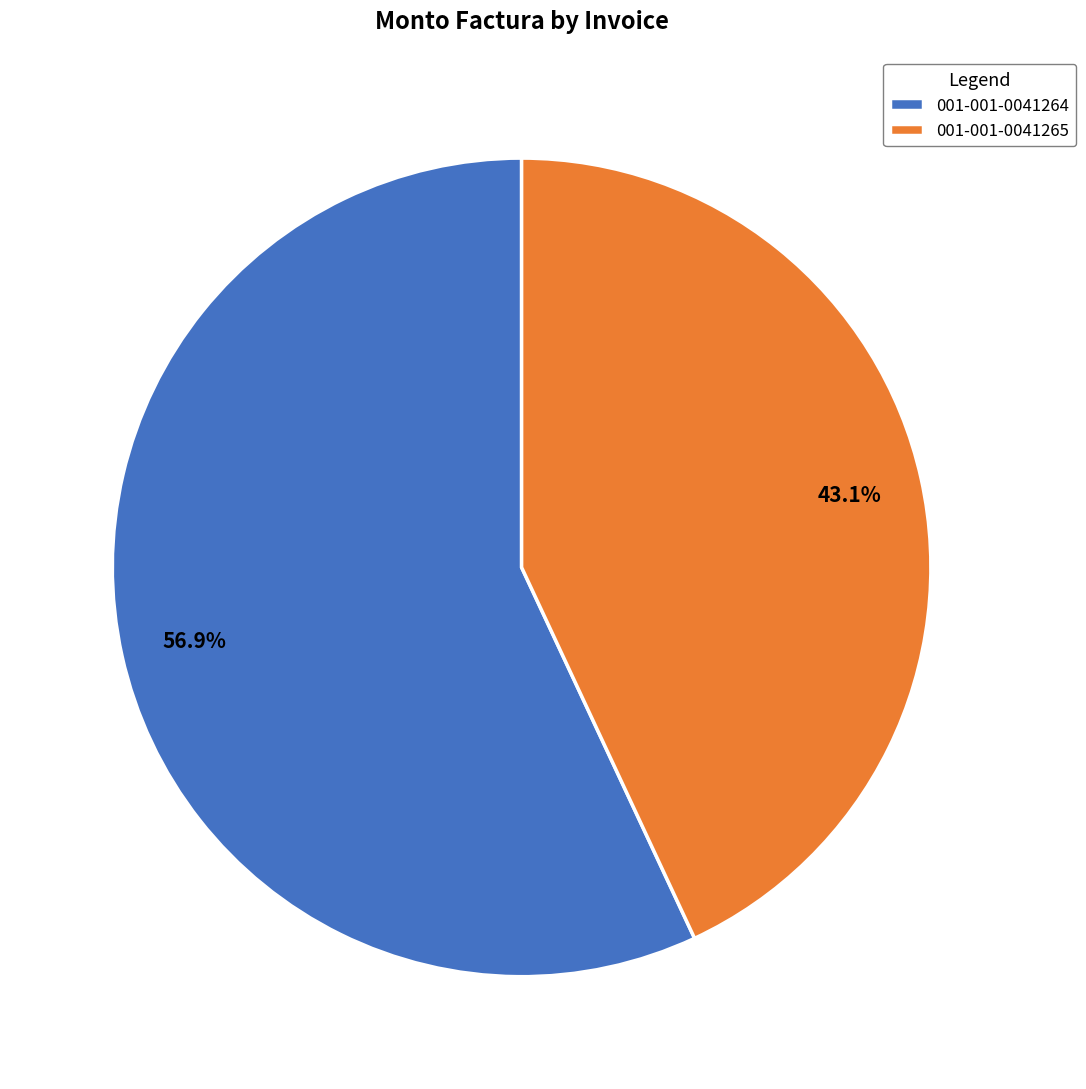

What is the largest slice in the pie chart?

001-001-0041264